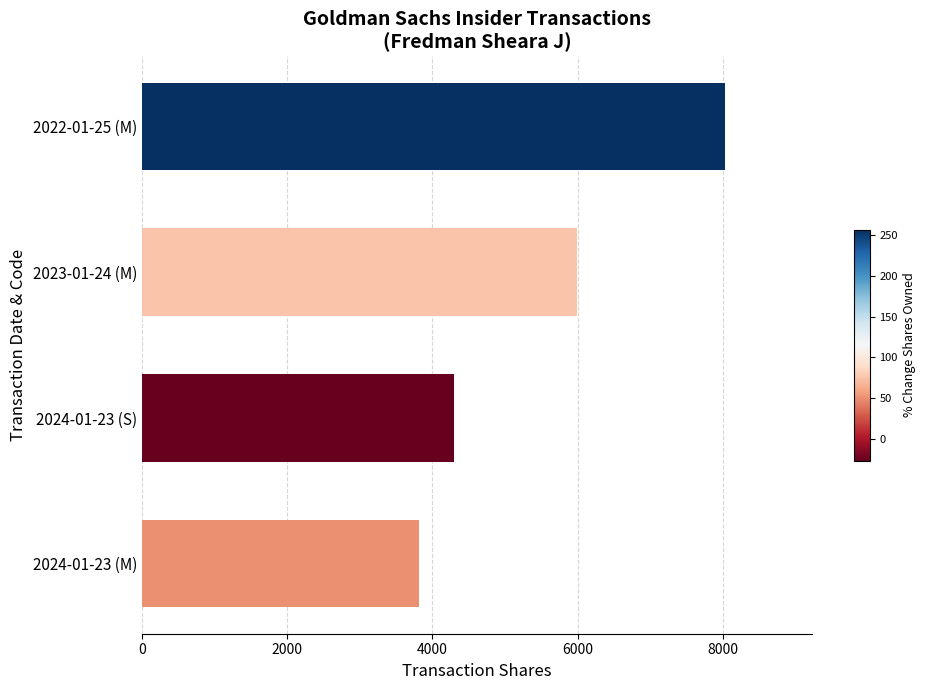

The value at 2023-01-24 (M) is 10649. True or false?

False